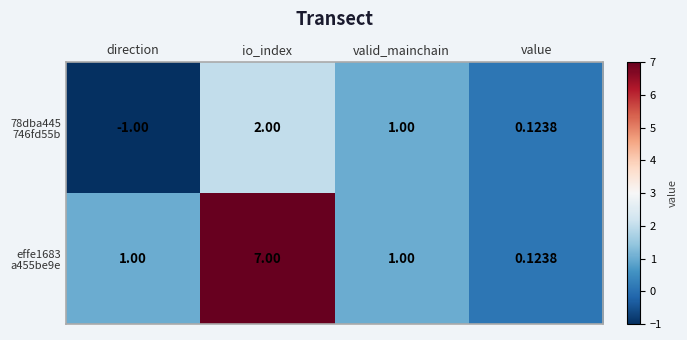

At which category does the chart reach its peak across all series?

io_index